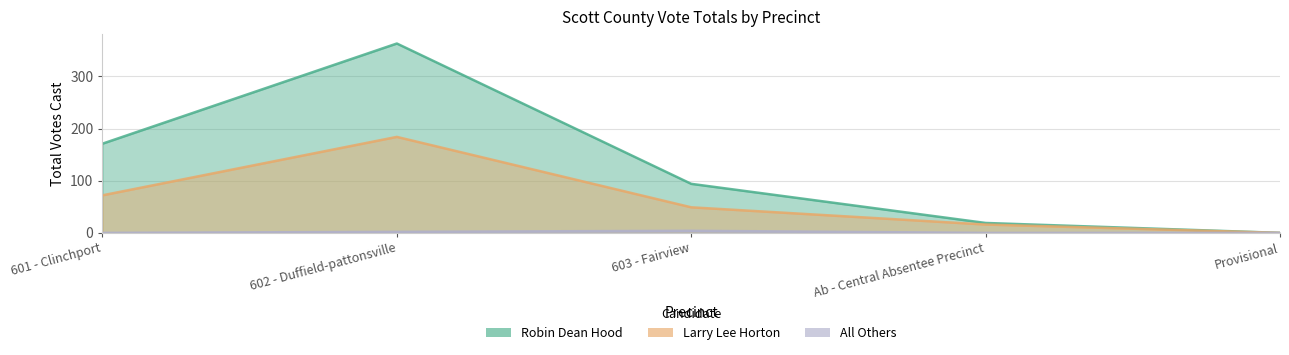

Does the chart have visible grid lines?

Yes